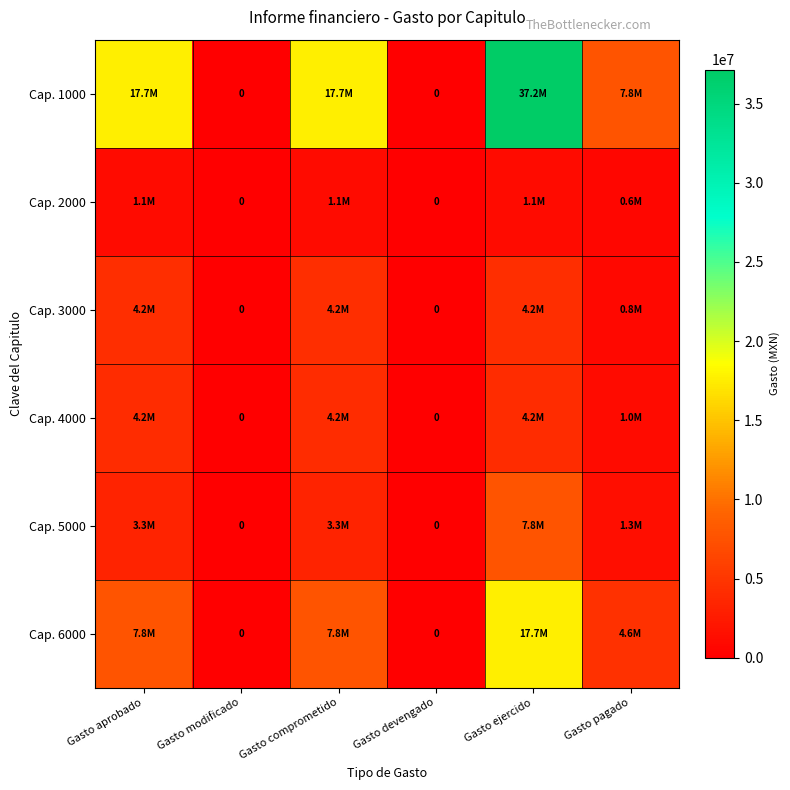

Is it true that Cap. 2000 equals 0.0 at Gasto modificado?

True